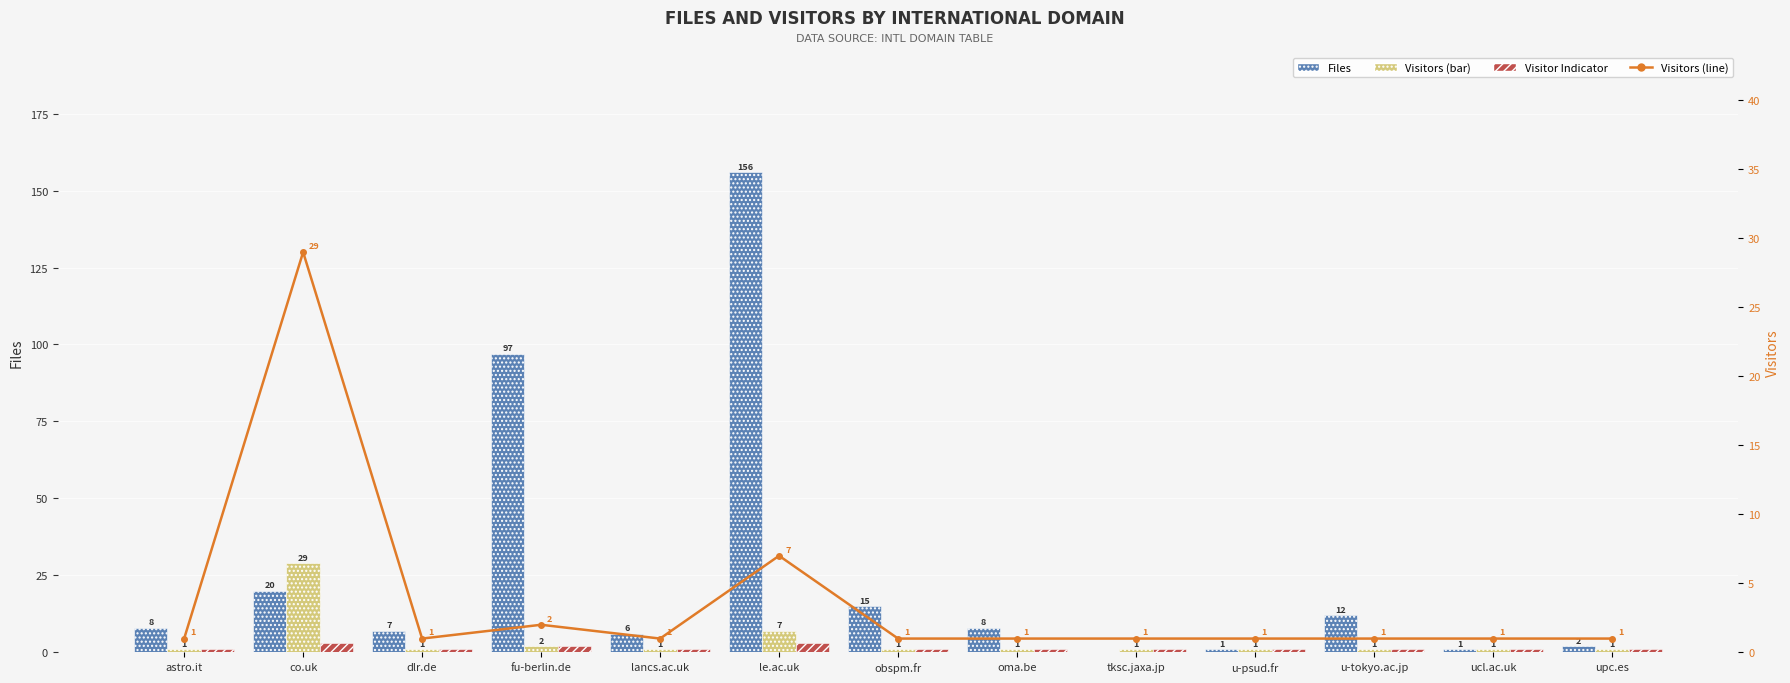

What is the average value of the Visitors (line) series?

4